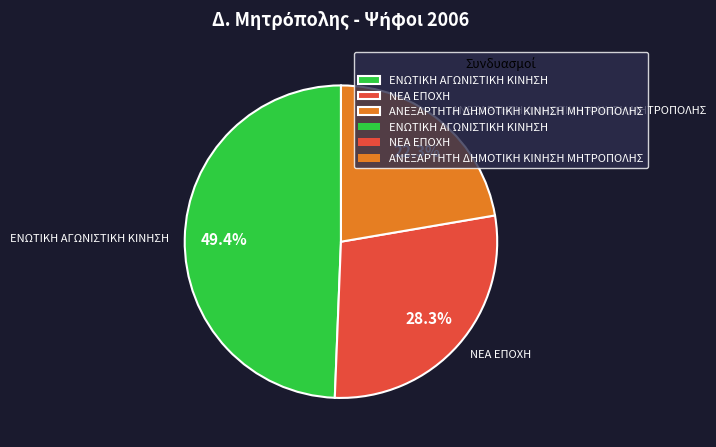

Which category has the biggest portion of the pie?

ΕΝΩΤΙΚΗ ΑΓΩΝΙΣΤΙΚΗ ΚΙΝΗΣΗ